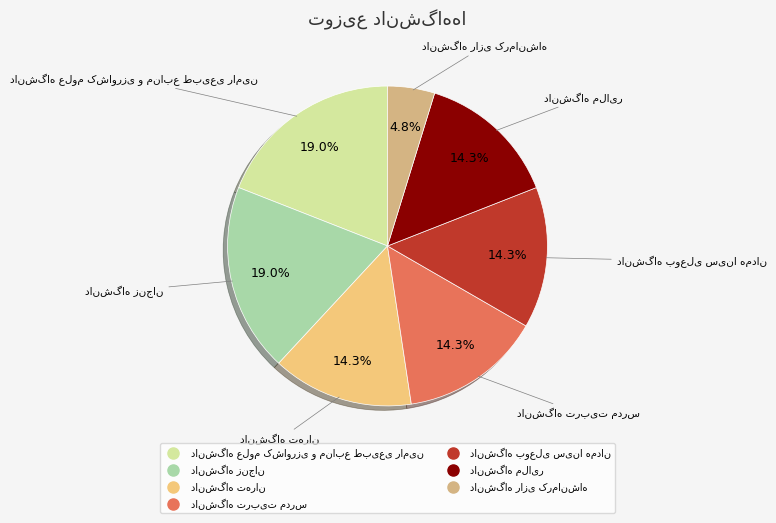

Count the number of slices in the pie.

7